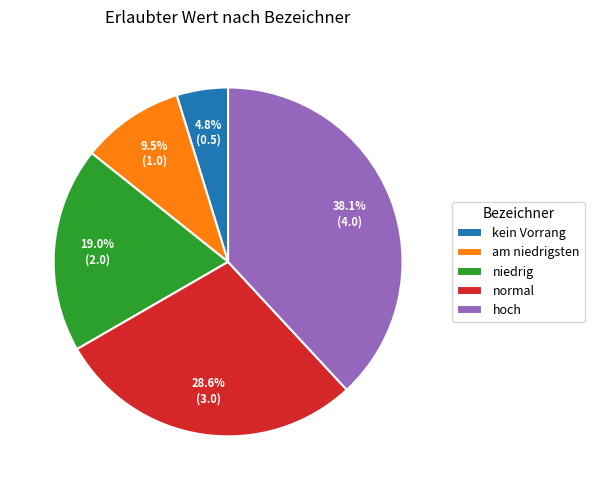

Combined, what portion of the pie is hoch and normal?

66.7%